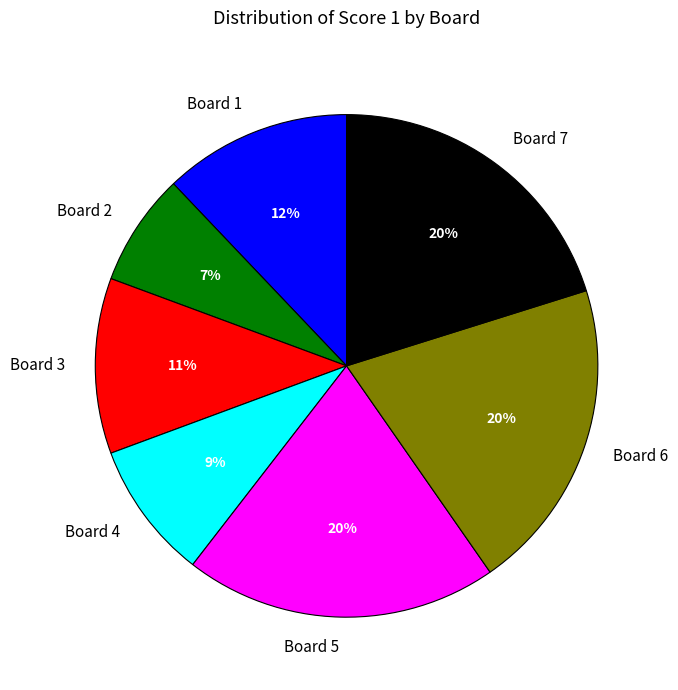

To the nearest percent, what percentage of the pie is Board 4?

9%